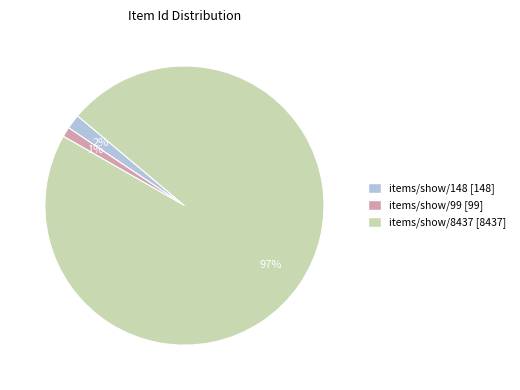

Is there any slice that represents more than half of the pie?

Yes